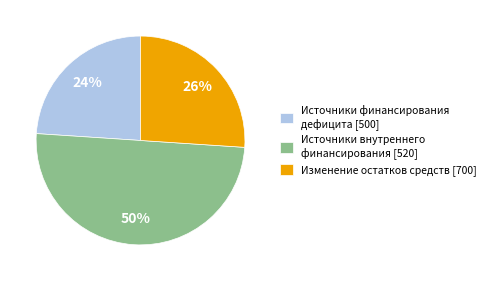

Which slice is the largest?

Источники внутреннего финансирования [520]